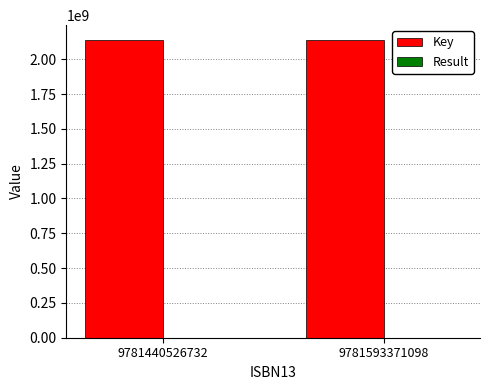

How many data points does each series have?

2